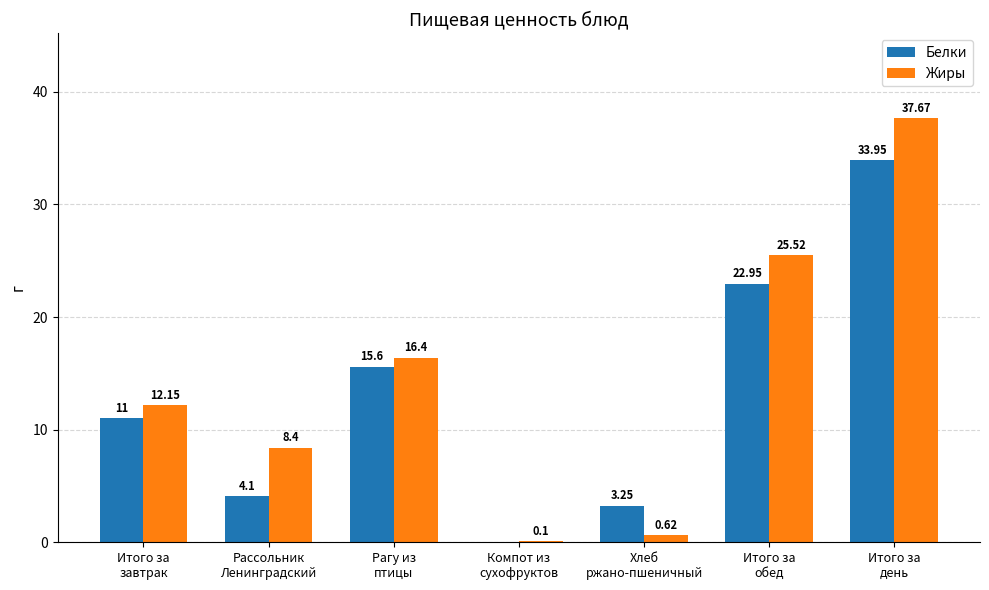

What is the sum of all Жиры values?

100.9